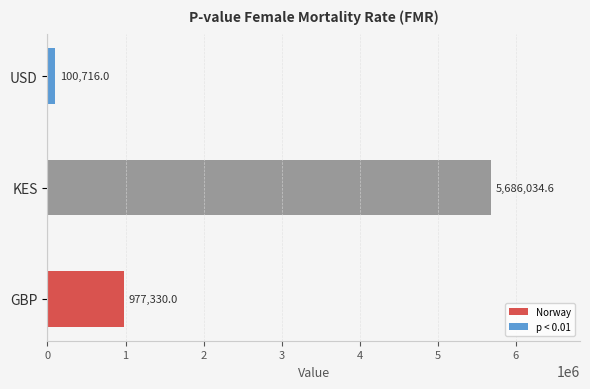

Reading top to bottom, list all the values displayed in this chart.

100716.0	5686034.6	977330.0